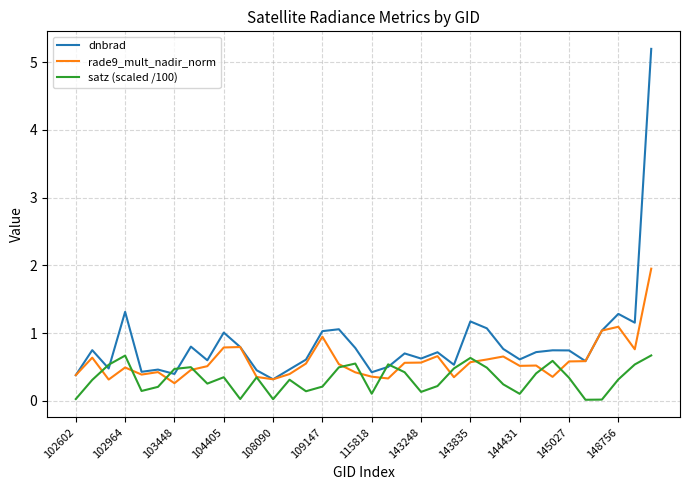

How many interior local peaks does the satz (scaled /100) series have?

9